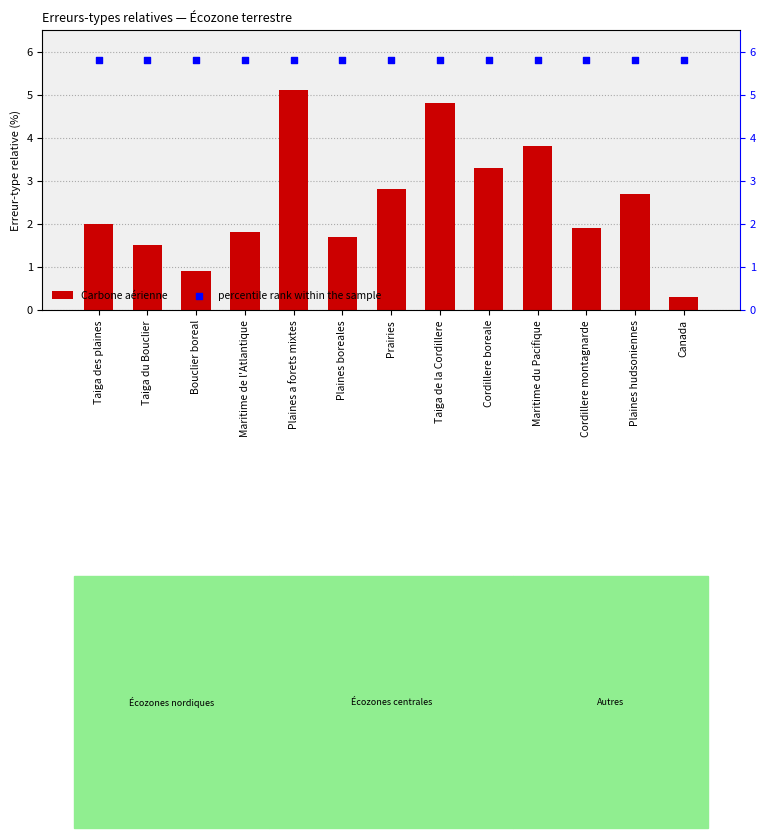

Which series reaches the minimum Y coordinate?

Carbone aérienne